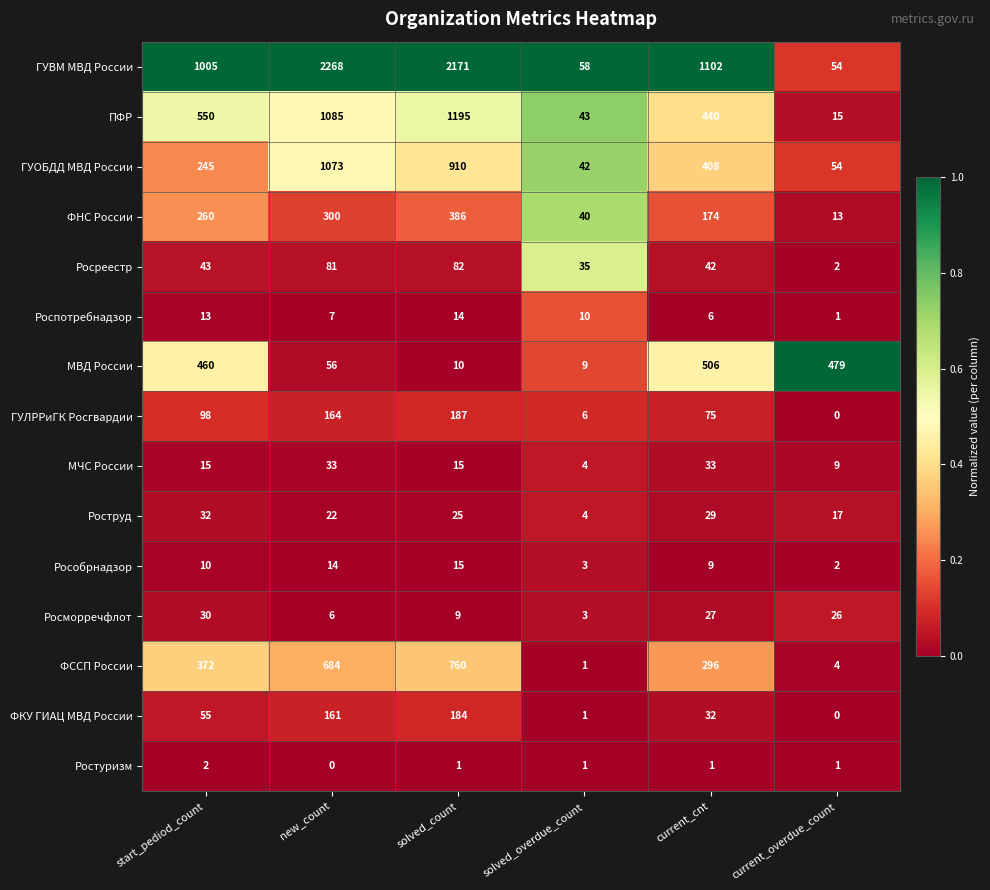

Where is ФССП России nearest to the value 380?

start_pediod_count